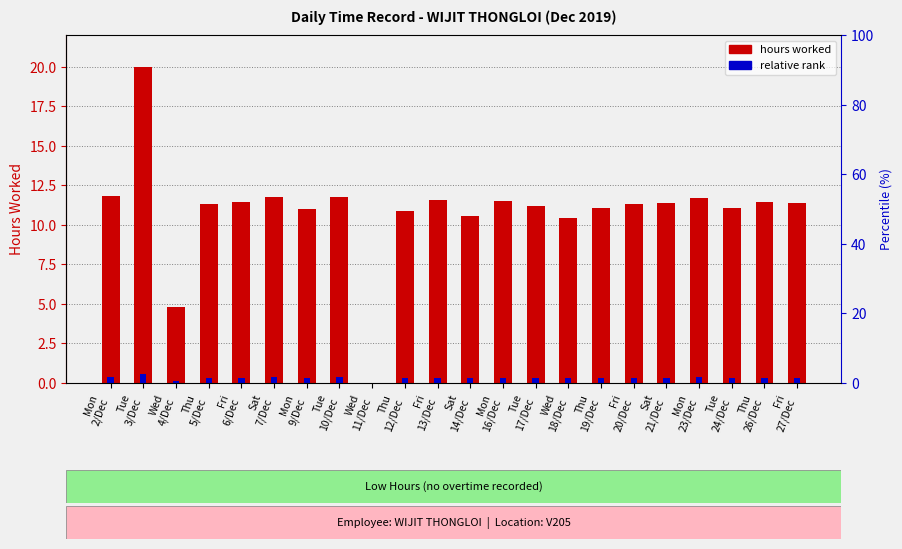

Reading left to right, list all the values displayed in this chart.

hours worked: Mon
2/Dec=11.8	Tue
3/Dec=20.0	Wed
4/Dec=4.8	Thu
5/Dec=11.3	Fri
6/Dec=11.4	Sat
7/Dec=11.8	Mon
9/Dec=11.0	Tue
10/Dec=11.8	Wed
11/Dec=0.0	Thu
12/Dec=10.9	Fri
13/Dec=11.6	Sat
14/Dec=10.6	Mon
16/Dec=11.5	Tue
17/Dec=11.2	Wed
18/Dec=10.4	Thu
19/Dec=11.1	Fri
20/Dec=11.3	Sat
21/Dec=11.4	Mon
23/Dec=11.7	Tue
24/Dec=11.0	Thu
26/Dec=11.5	Fri
27/Dec=11.4
relative rank: Mon
2/Dec=0.4	Tue
3/Dec=0.6	Wed
4/Dec=0.1	Thu
5/Dec=0.3	Fri
6/Dec=0.3	Sat
7/Dec=0.4	Mon
9/Dec=0.3	Tue
10/Dec=0.4	Wed
11/Dec=0.0	Thu
12/Dec=0.3	Fri
13/Dec=0.3	Sat
14/Dec=0.3	Mon
16/Dec=0.3	Tue
17/Dec=0.3	Wed
18/Dec=0.3	Thu
19/Dec=0.3	Fri
20/Dec=0.3	Sat
21/Dec=0.3	Mon
23/Dec=0.4	Tue
24/Dec=0.3	Thu
26/Dec=0.3	Fri
27/Dec=0.3